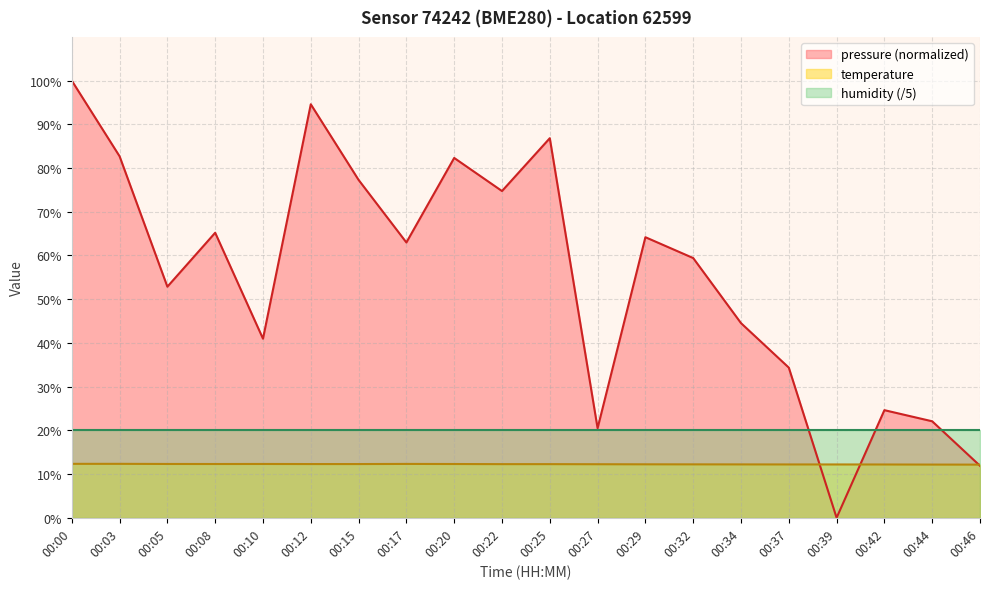

How many lines are shown in the chart?

3